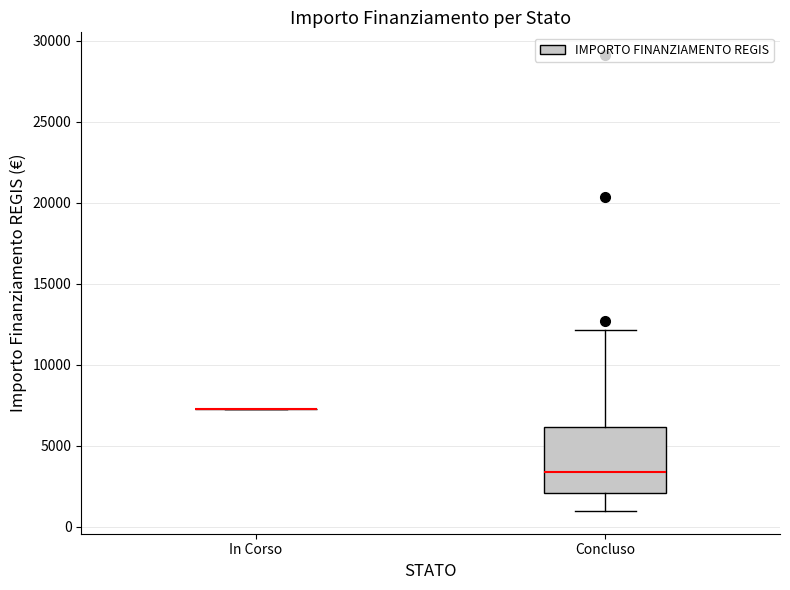

Where does the upper whisker of the box for Concluso end on the y-axis? The values are not printed on the chart, so give them approximately, as read against the axis.

12000